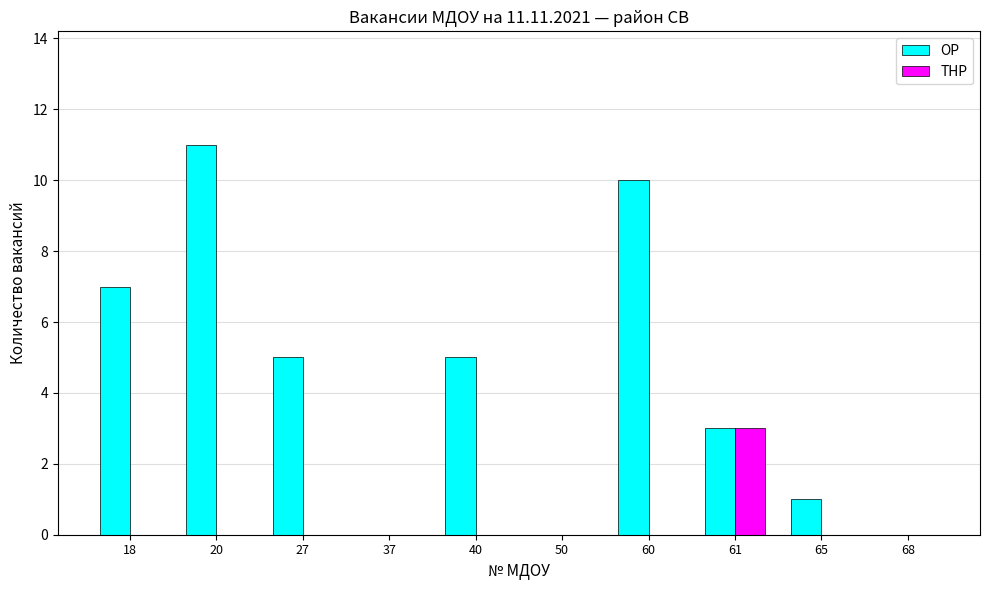

Reading left to right, transcribe all the data shown in this chart.

ОР: 18=7	20=11	27=5	37=0	40=5	50=0	60=10	61=3	65=1	68=0
ТНР: 18=0	20=0	27=0	37=0	40=0	50=0	60=0	61=3	65=0	68=0